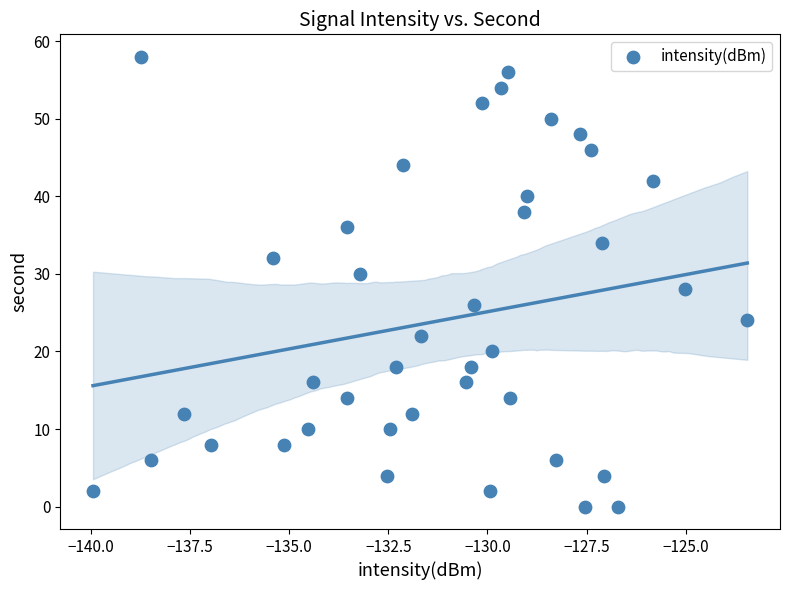

What is the range of Y values (max minus min)?

58